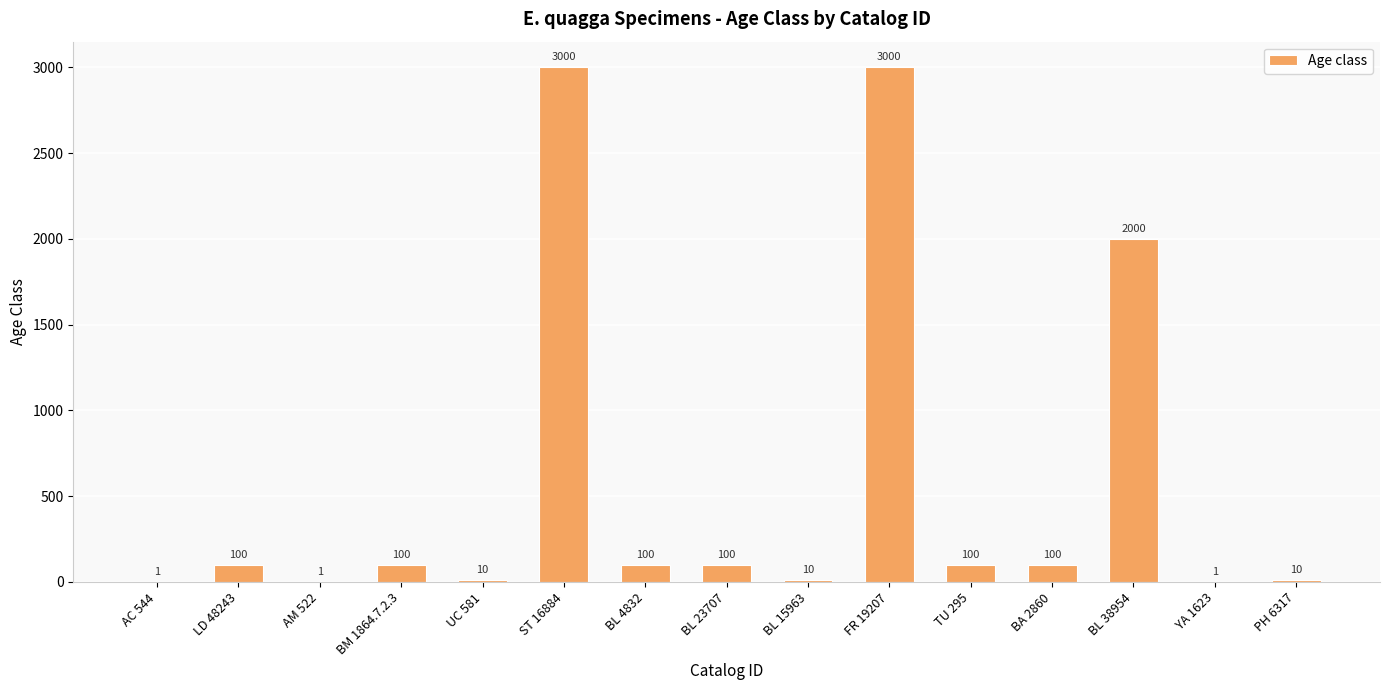

What is the greatest value displayed?

3000